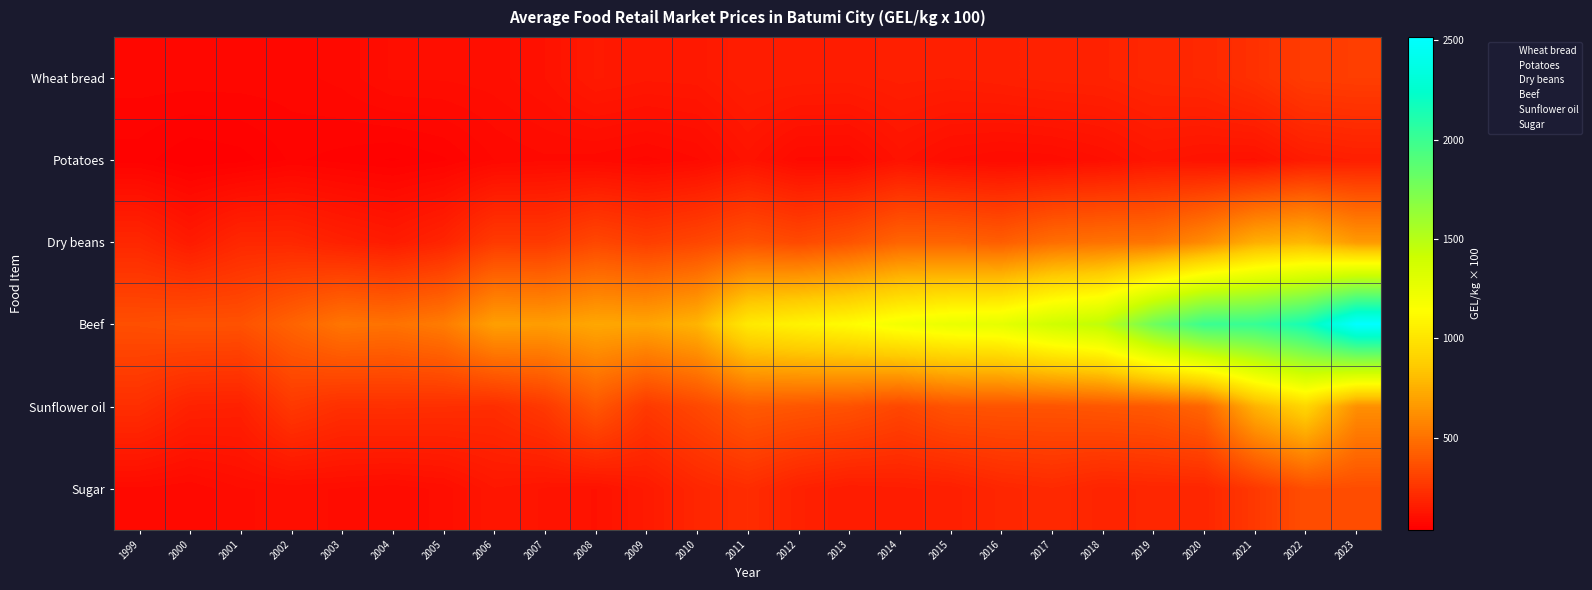

List the series in order of their peak value, highest first.

Beef, Sunflower oil, Dry beans, Sugar, Wheat bread, Potatoes